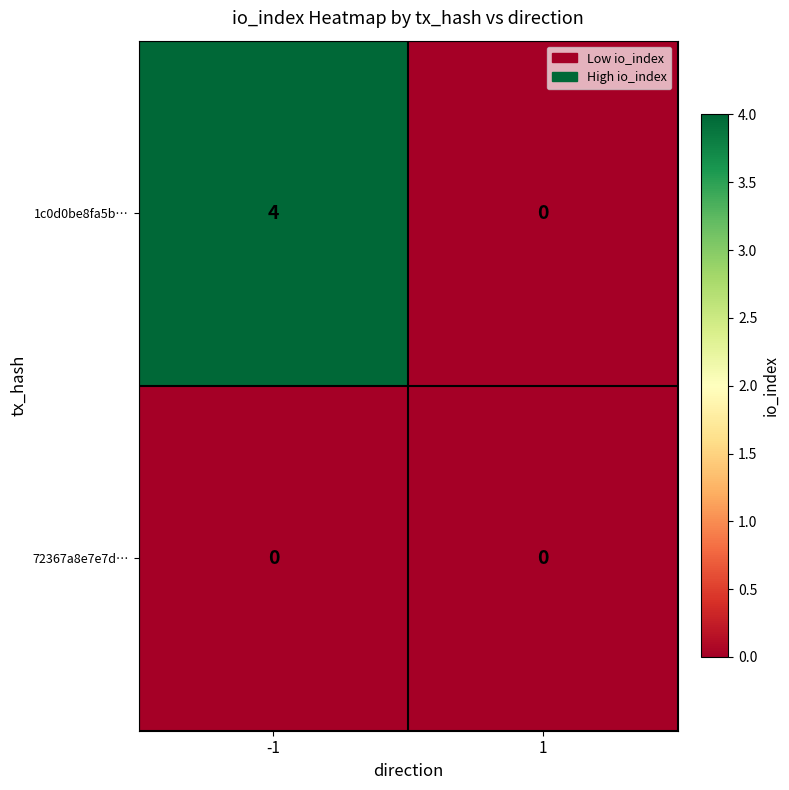

List the series in order of their overall mean, highest first.

1c0d0be8fa5b…, 72367a8e7e7d…